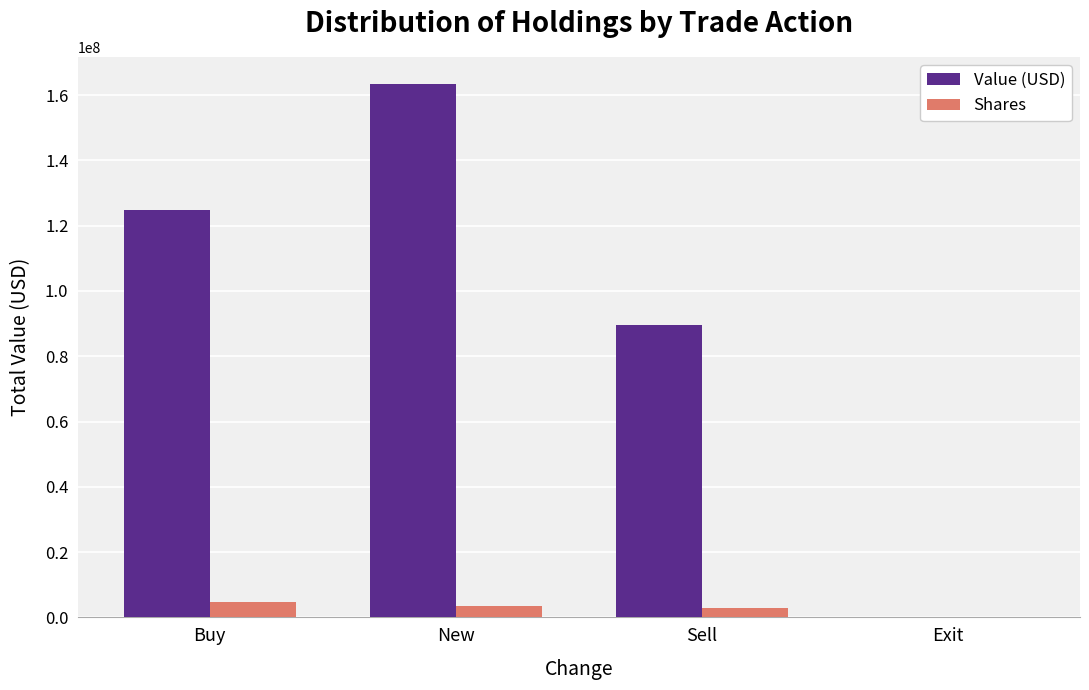

At which label is Value (USD) closest to 81736000?

Sell